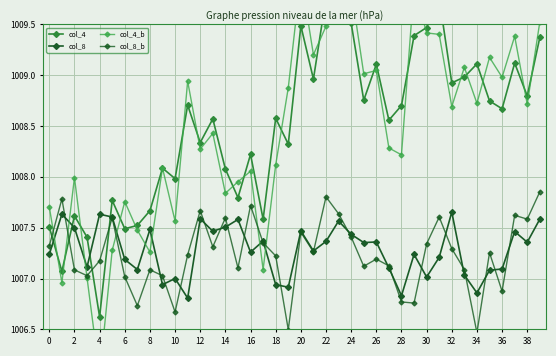

How many times do col_4 and col_4_b cross each other?

22